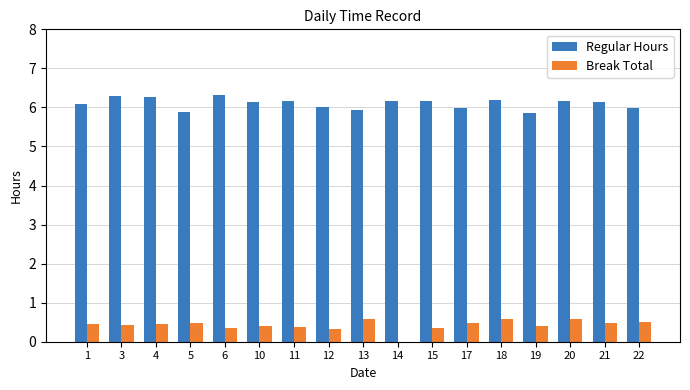

What is the sum of all Regular Hours values?

103.8